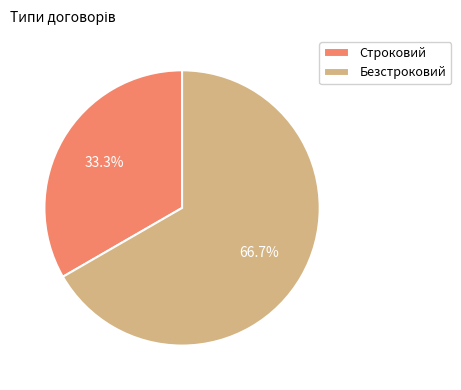

To the nearest percent, what portion does Строковий represent?

33%